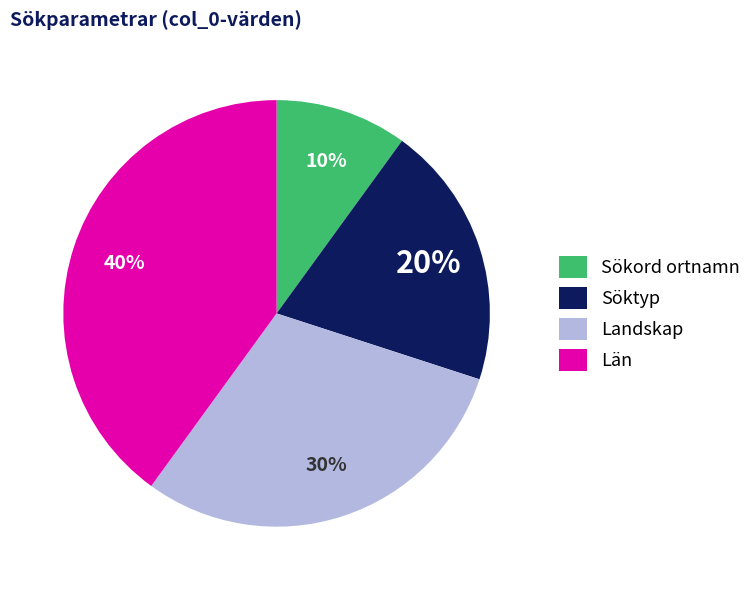

To the nearest percent, what is the average slice percentage?

25%